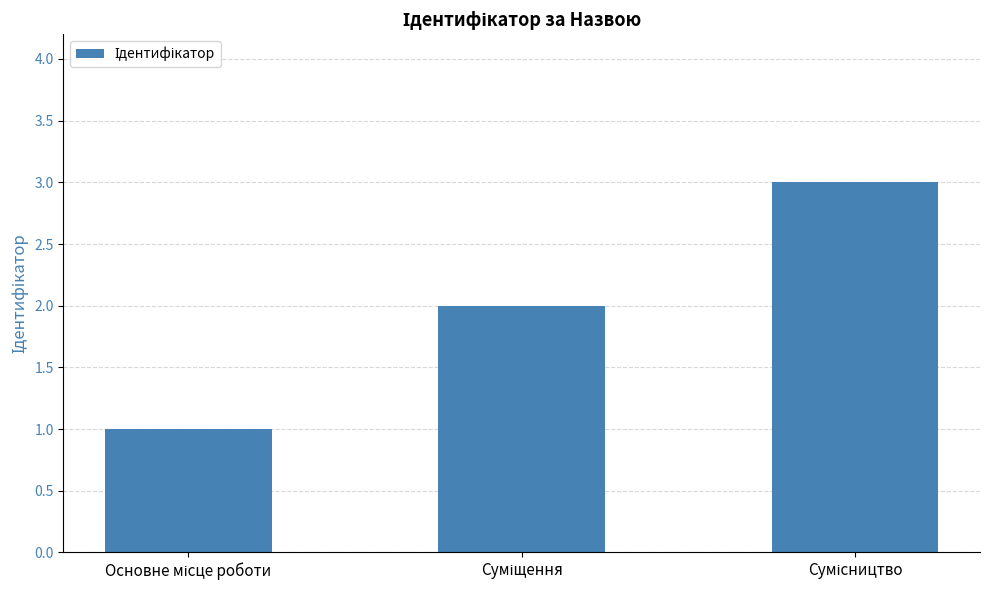

What is the average value?

2